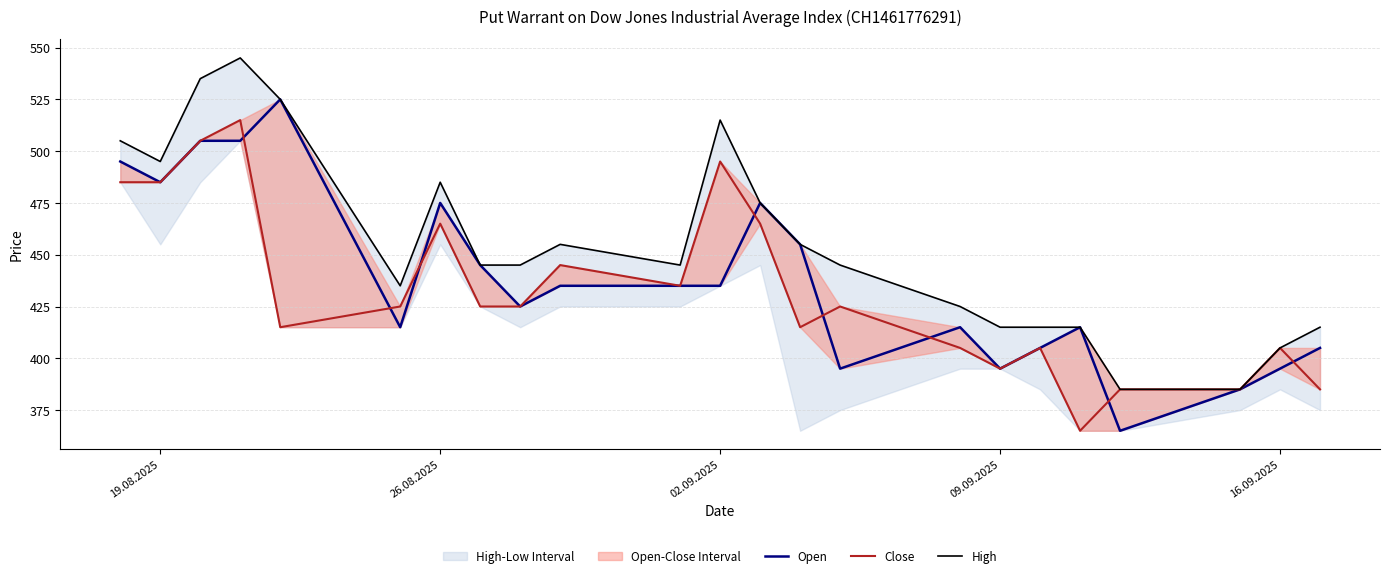

Is this an area chart (filled region under the line)?

No